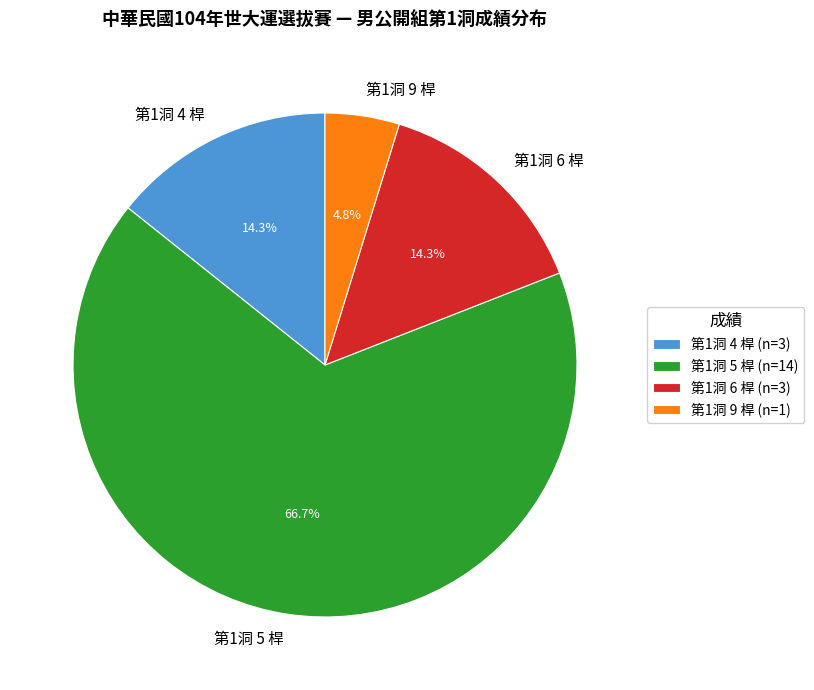

Combined, do 第1洞 5 桿 and 第1洞 6 桿 account for over 50%?

Yes